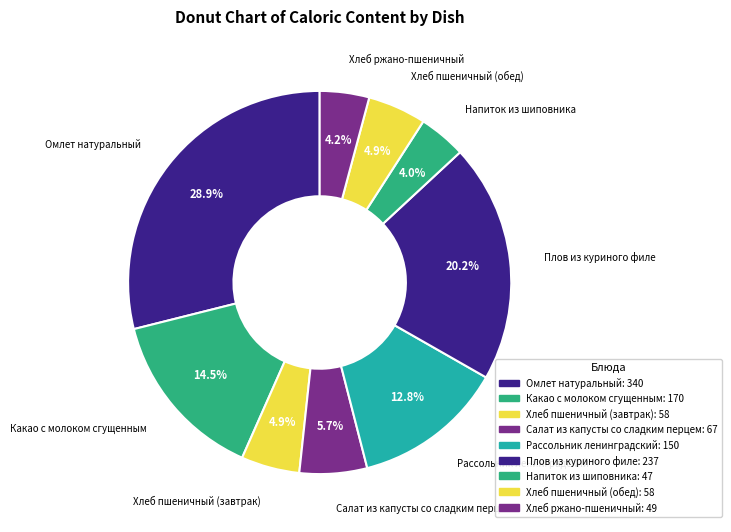

To the nearest percent, what portion does Плов из куриного филе represent?

20%